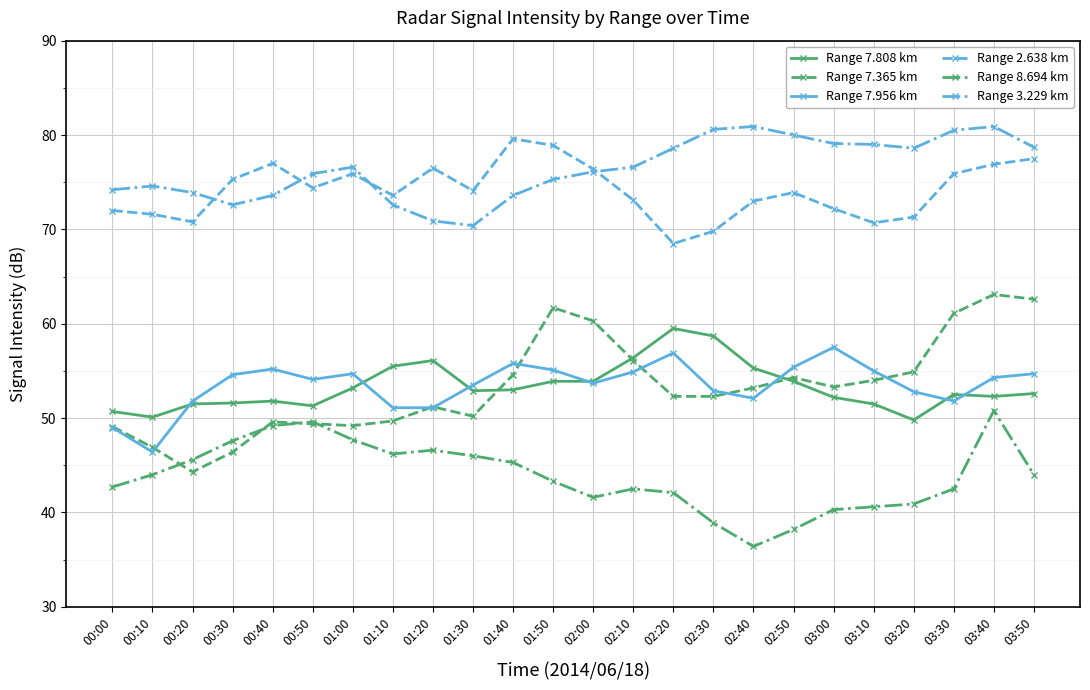

What is the label of the 10th point from the right?

02:20